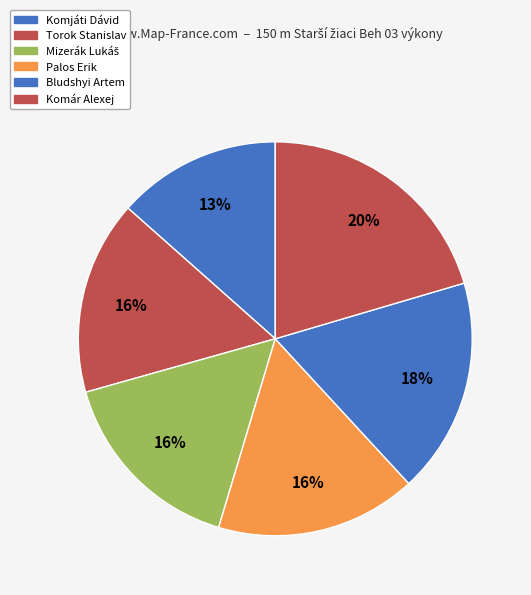

Count the number of slices in the pie.

6